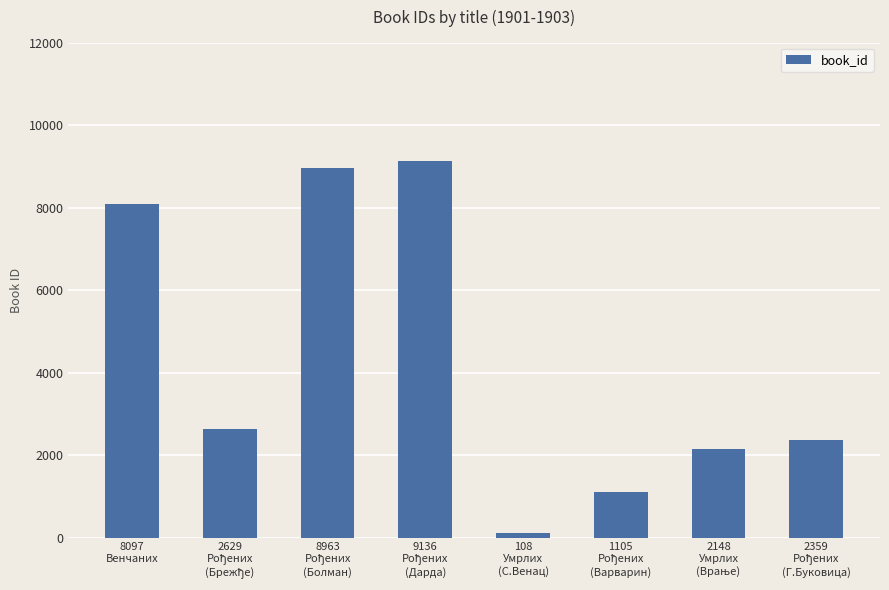

What position from the left is 8097
Венчаних?

1